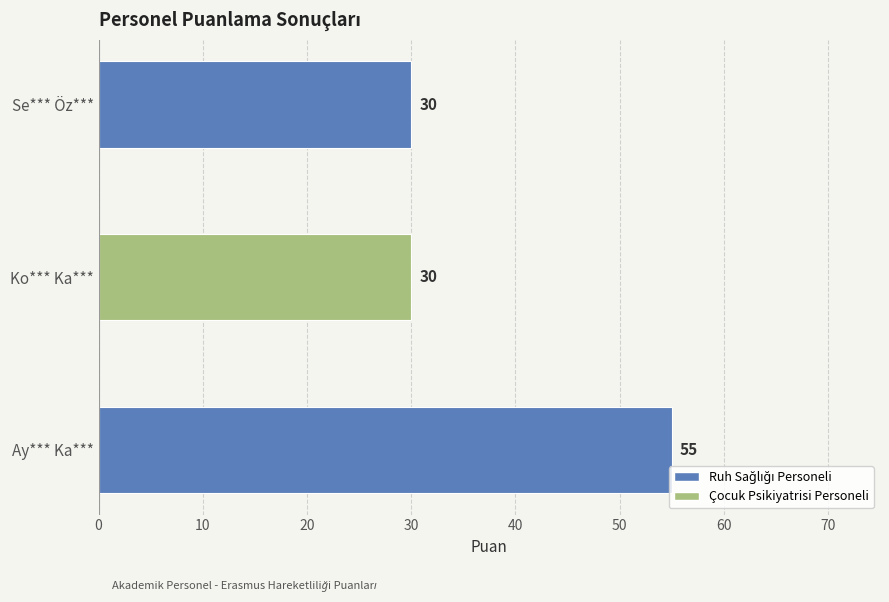

At which category does the chart reach its peak across all series?

Ay*** Ka***